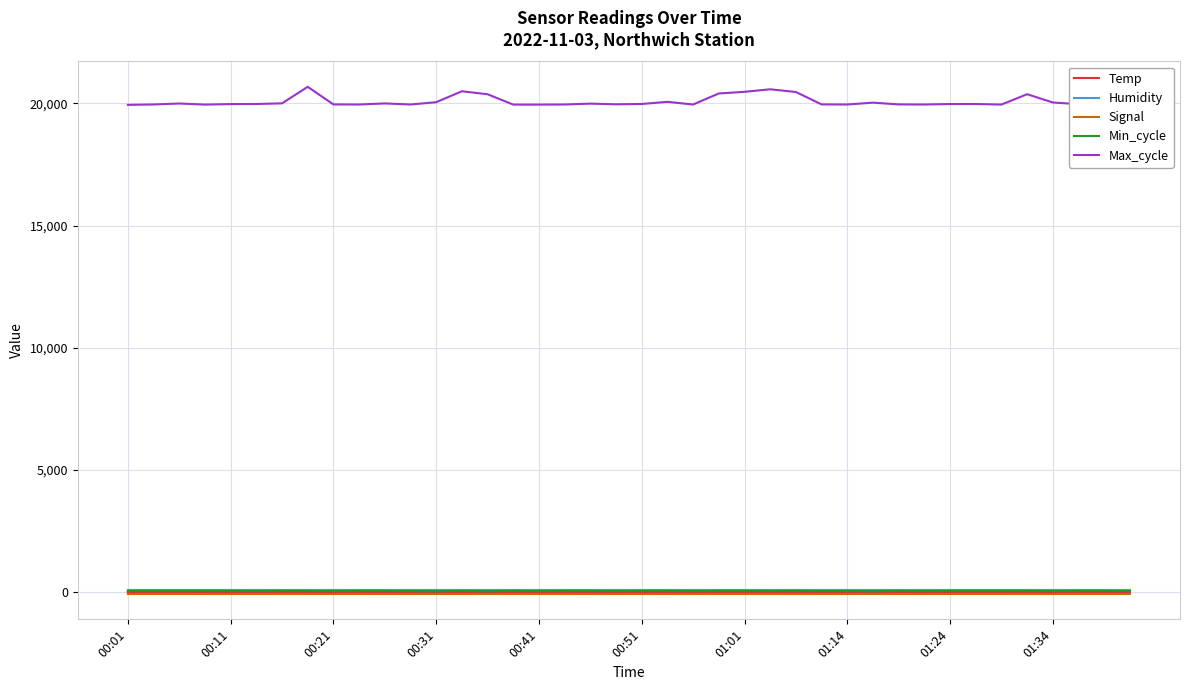

True or false: Max_cycle and Signal cross at least once.

False